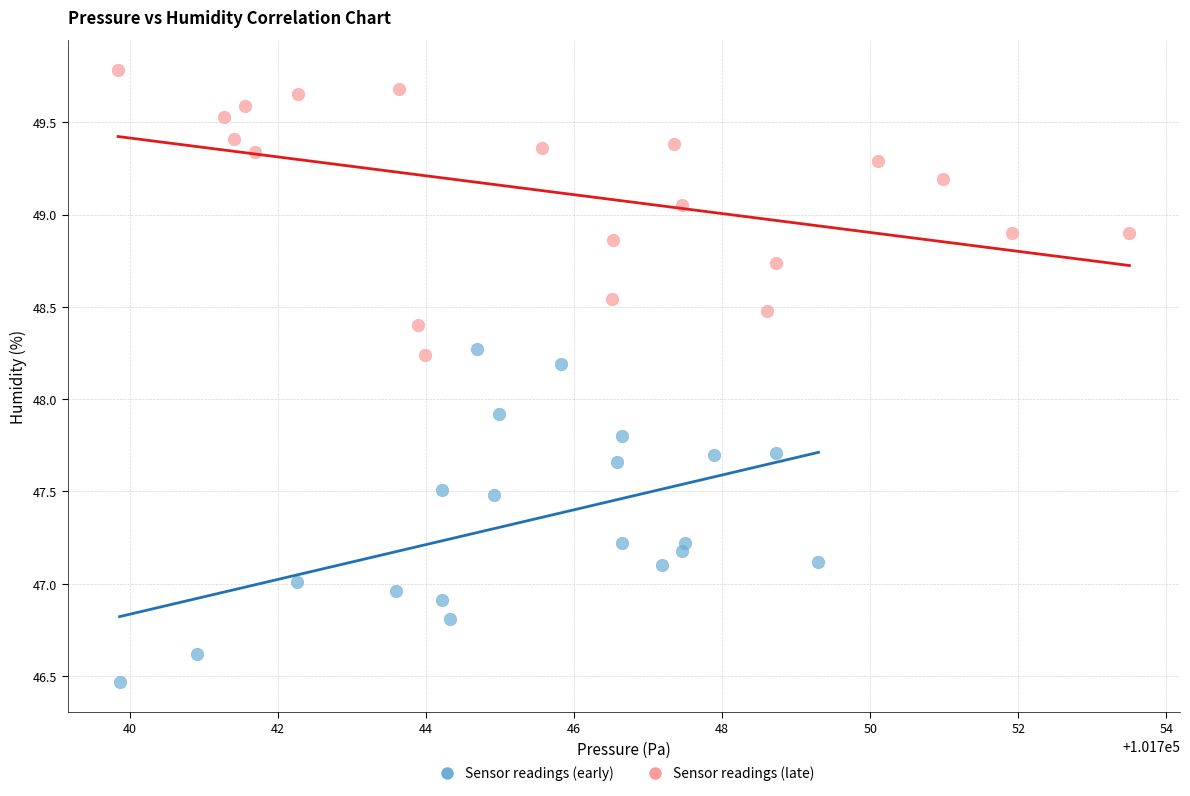

Which series contains the highest Y value?

Sensor readings (late)